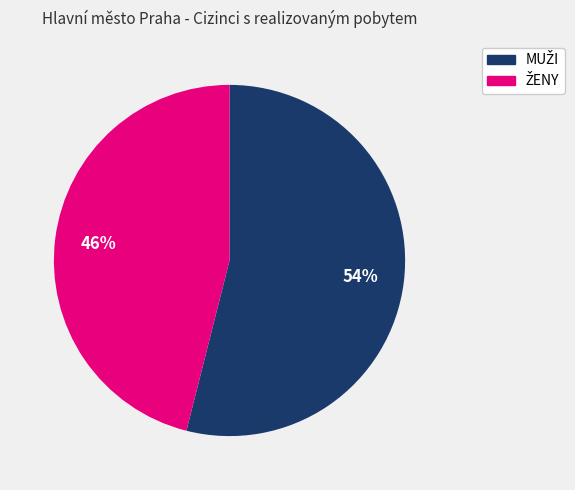

Is there any slice that represents more than half of the pie?

Yes